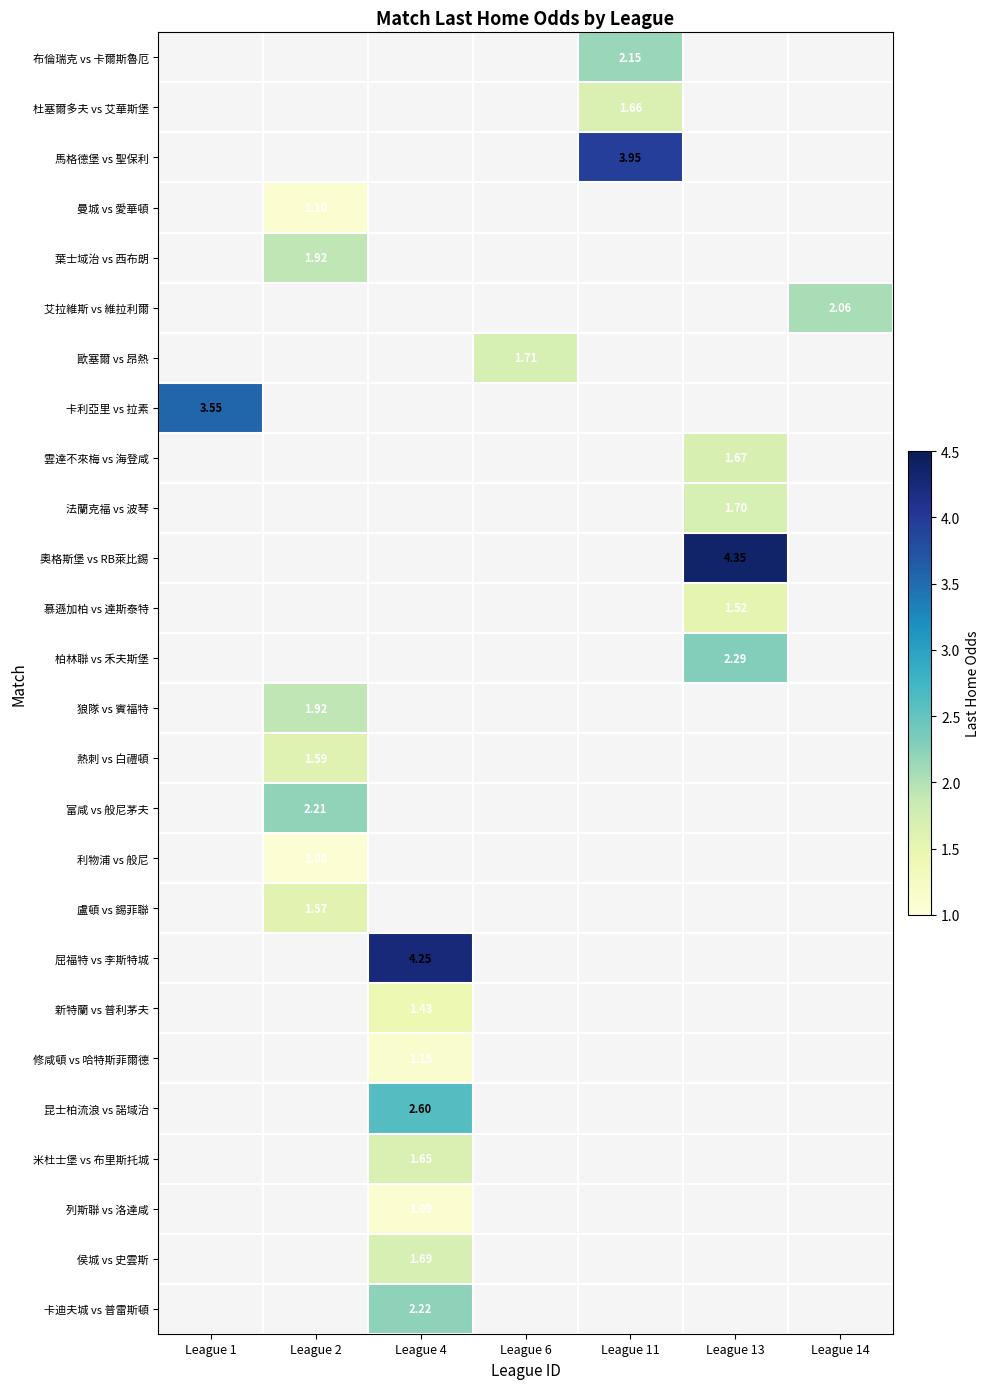

List the labels in order of 利物浦 vs 般尼 value, smallest first.

League 1, League 2, League 4, League 6, League 11, League 13, League 14